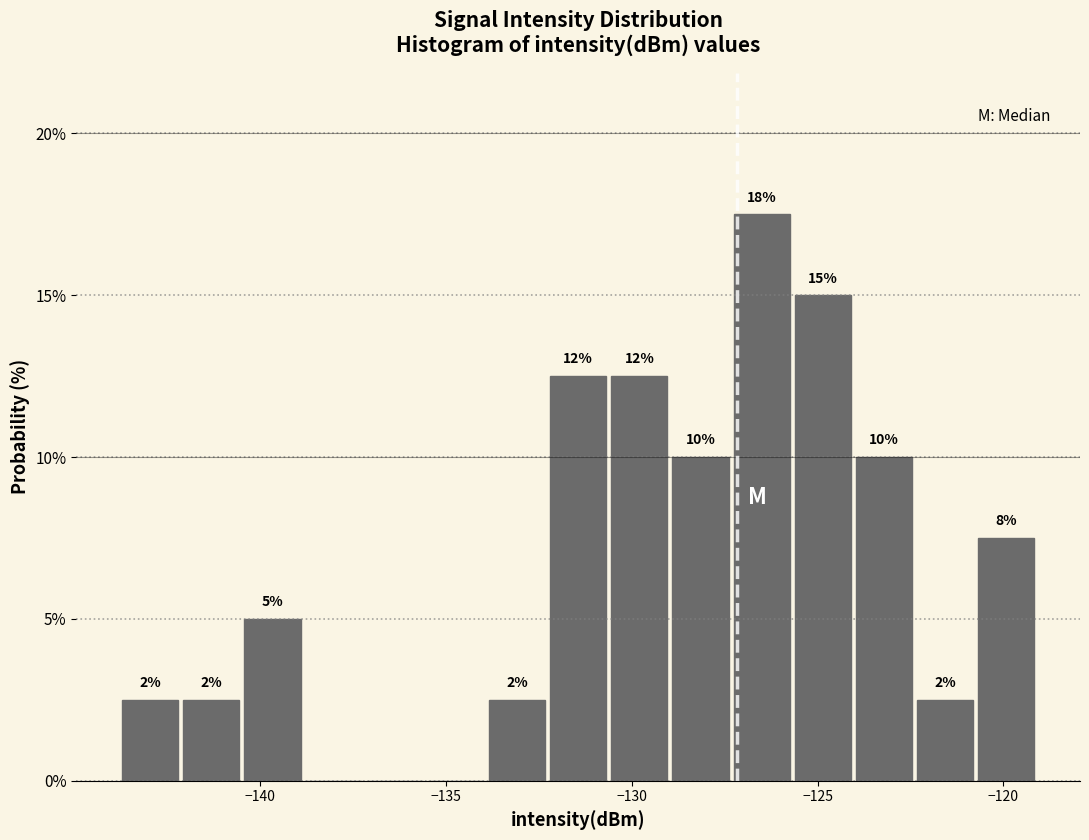

Read against the x-axis, roughly where is the centre of the tallest bar?

-126.5